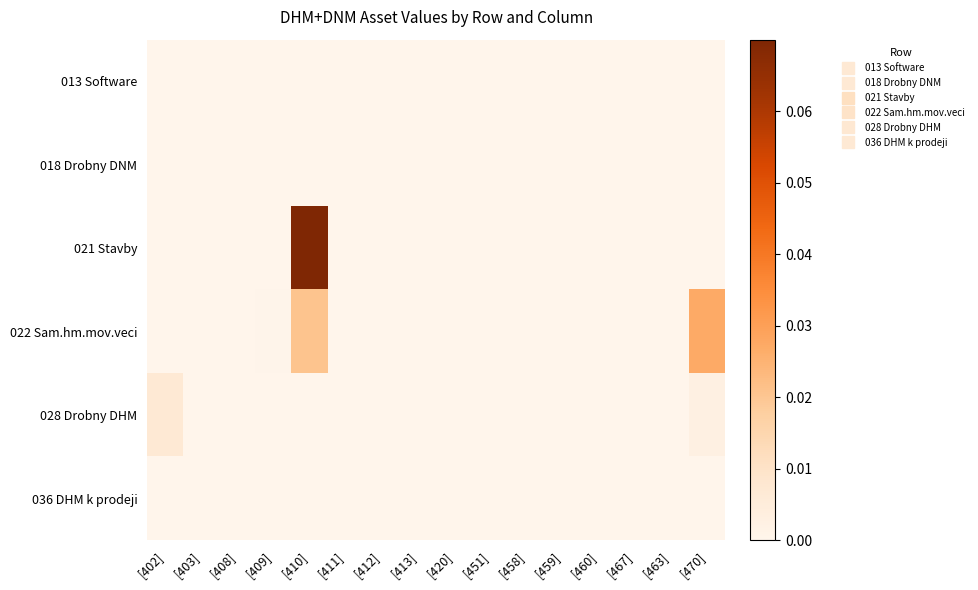

At which category is the sum across all series the highest?

[410]